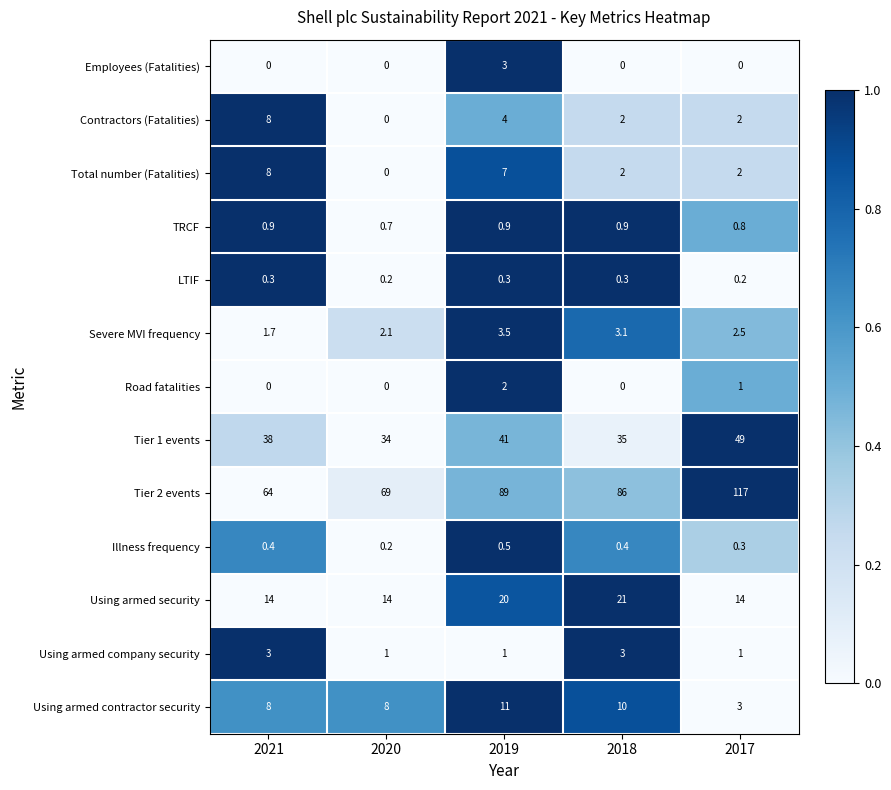

How many values in the Tier 2 events series are below 86?

2